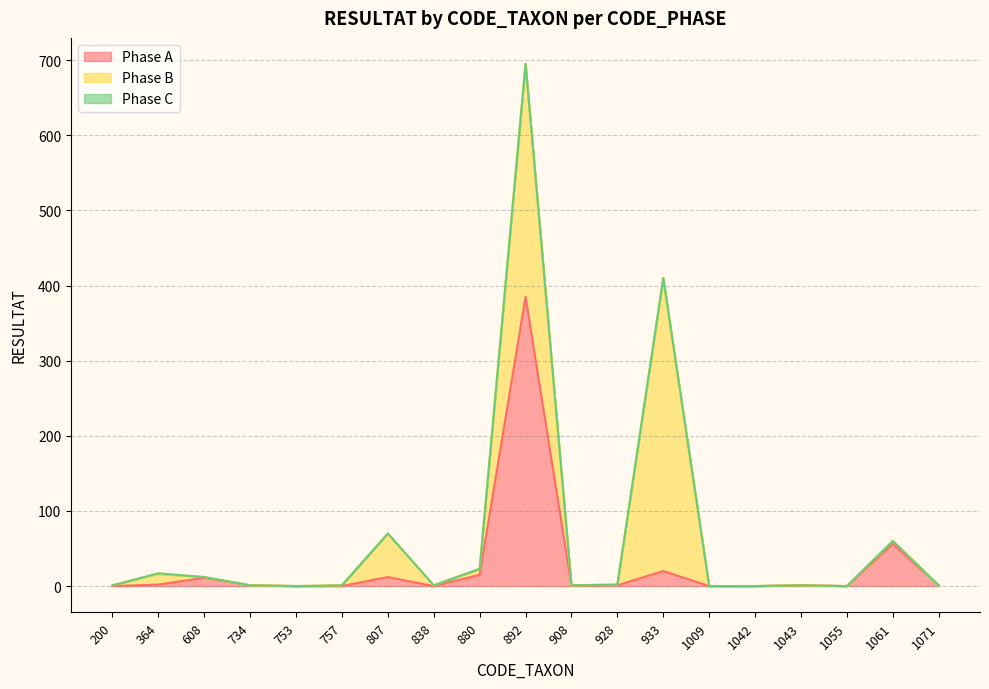

List the labels in order of Phase A value, largest first.

892, 1061, 933, 880, 807, 608, 364, 734, 908, 928, 1043, 1071, 200, 753, 757, 838, 1009, 1042, 1055